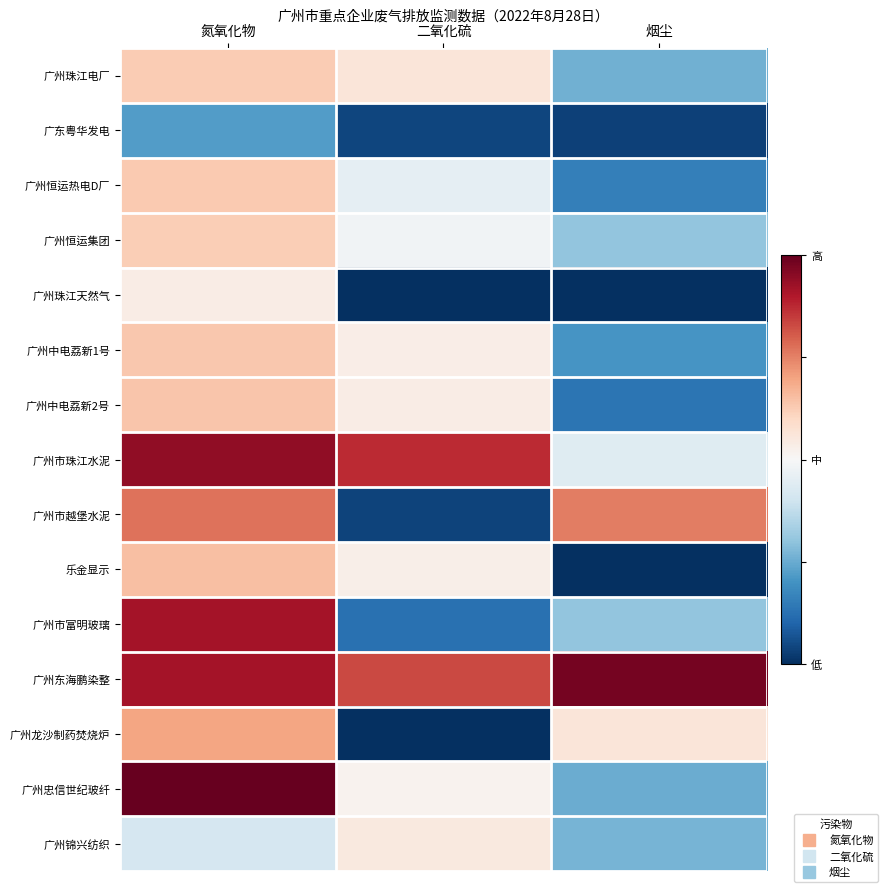

Between 烟尘 and 氮氧化物, which is larger?

氮氧化物